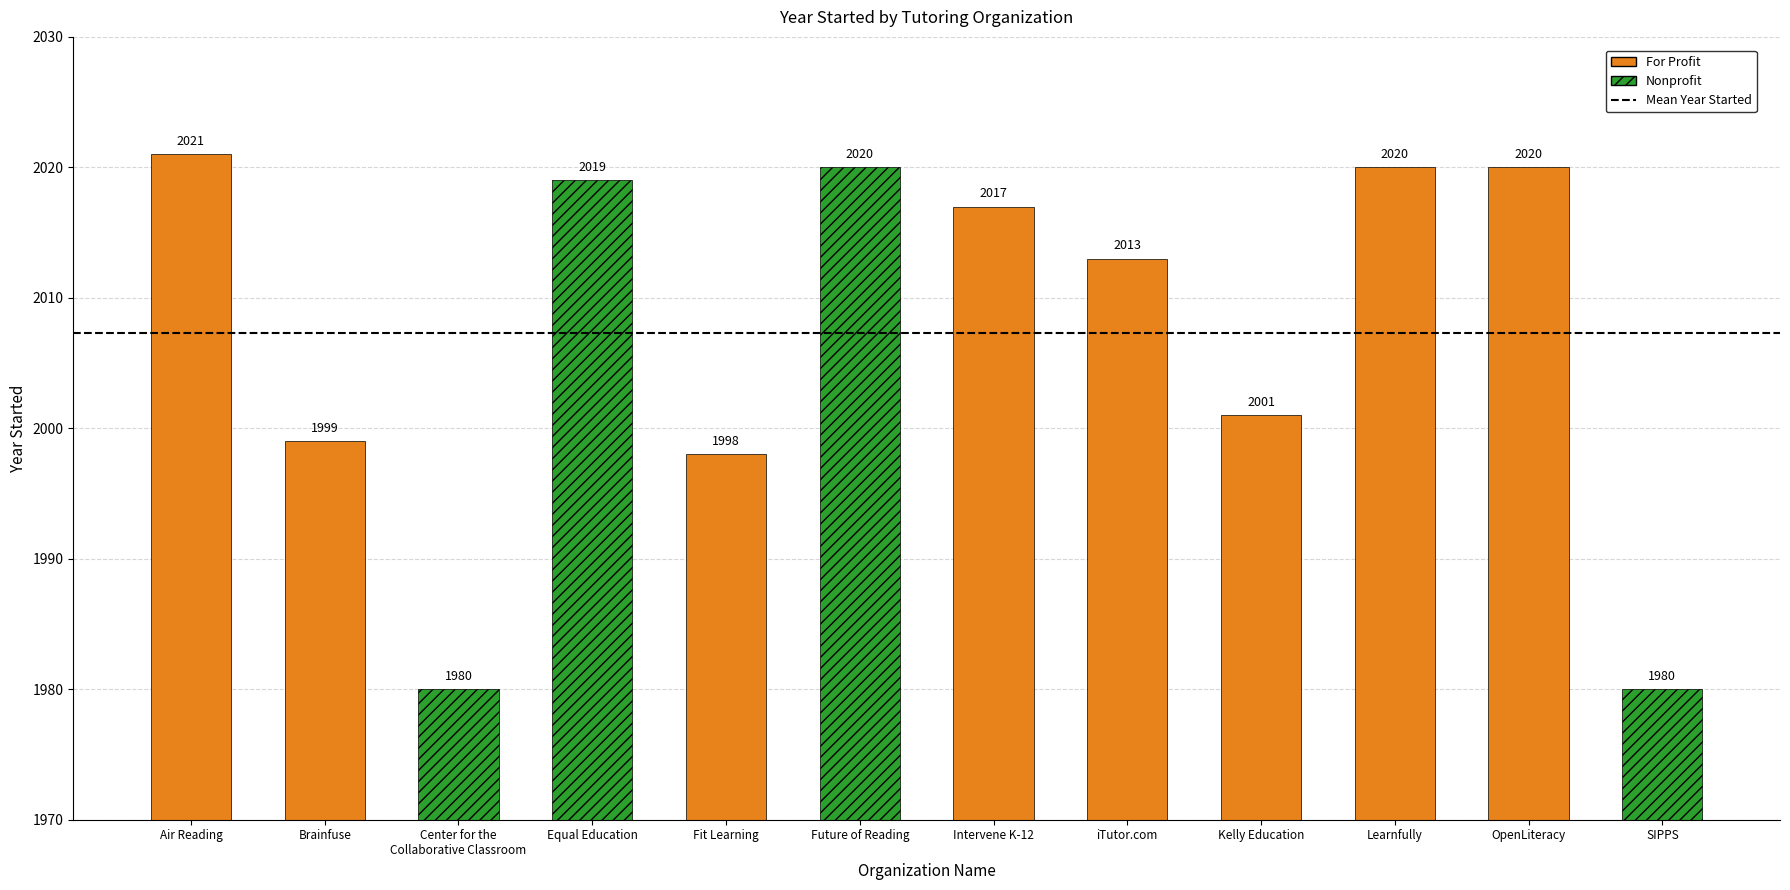

True or false: the data shows 1980 at SIPPS.

True